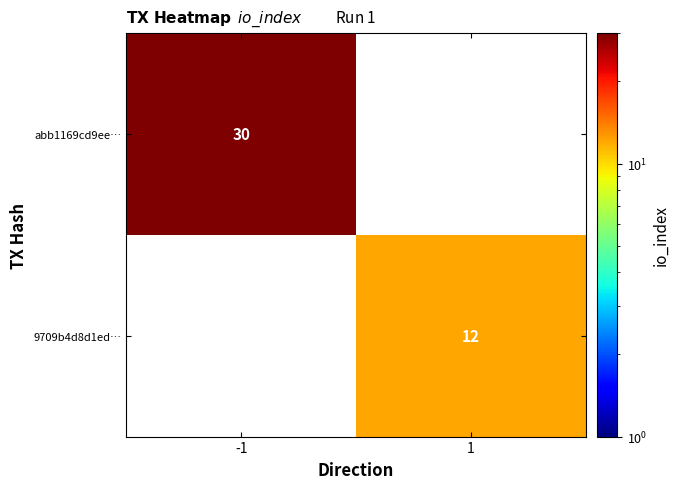

Is the value of 9709b4d8d1ed… at 1 greater than the value of abb1169cd9ee… at -1?

No